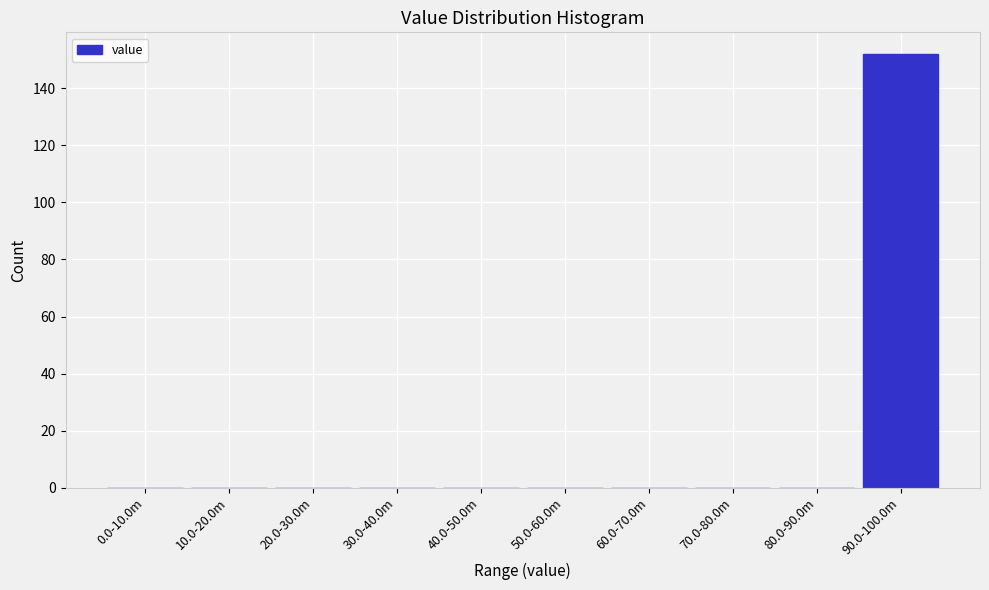

Reading right to left, what are all the values shown in this chart?

90.0-100.0m=152	80.0-90.0m=0	70.0-80.0m=0	60.0-70.0m=0	50.0-60.0m=0	40.0-50.0m=0	30.0-40.0m=0	20.0-30.0m=0	10.0-20.0m=0	0.0-10.0m=0